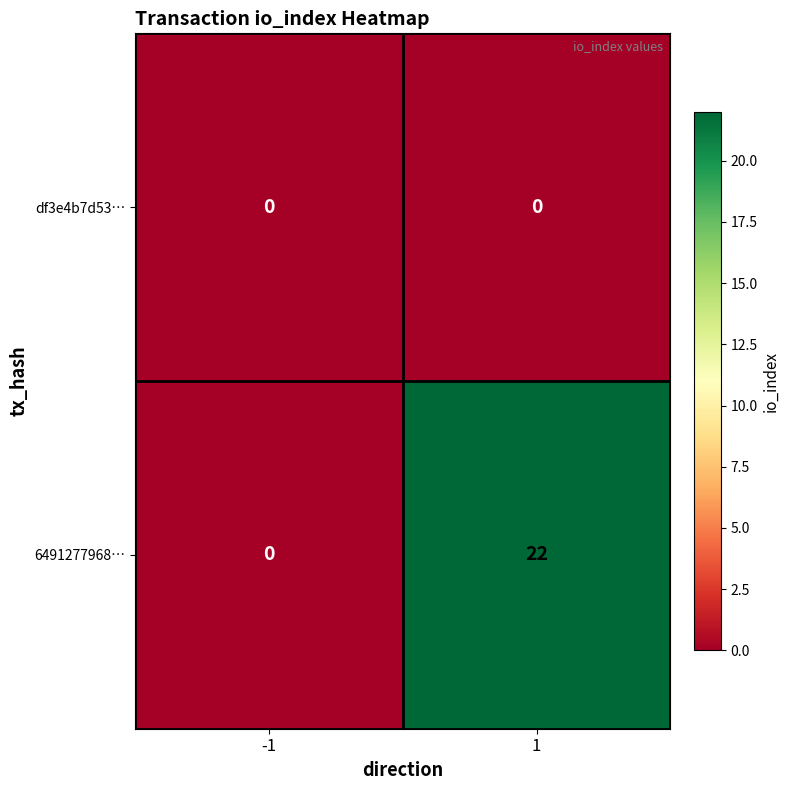

How many values in 6491277968… are above zero?

1